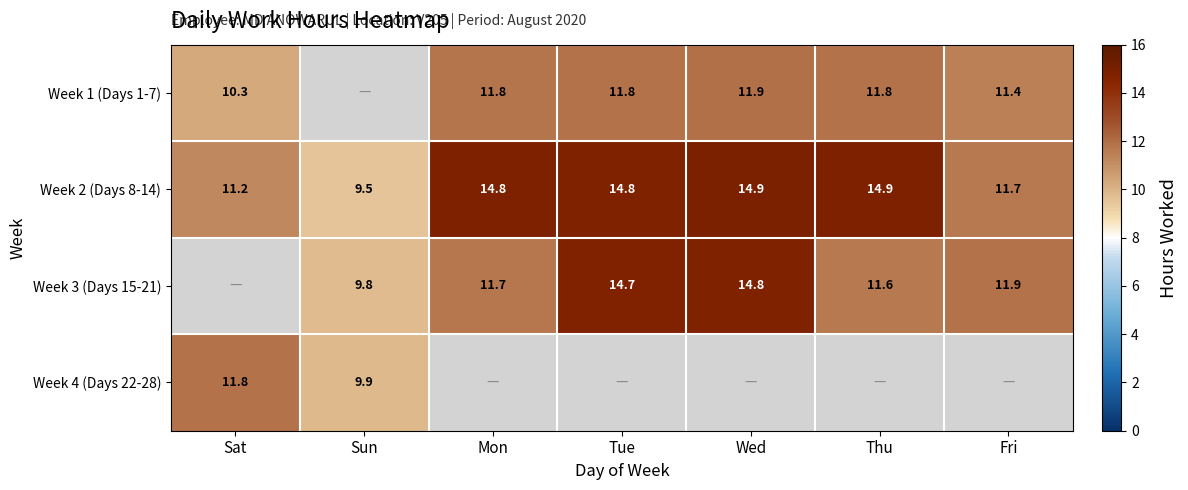

What is the maximum value shown in the chart?

14.9